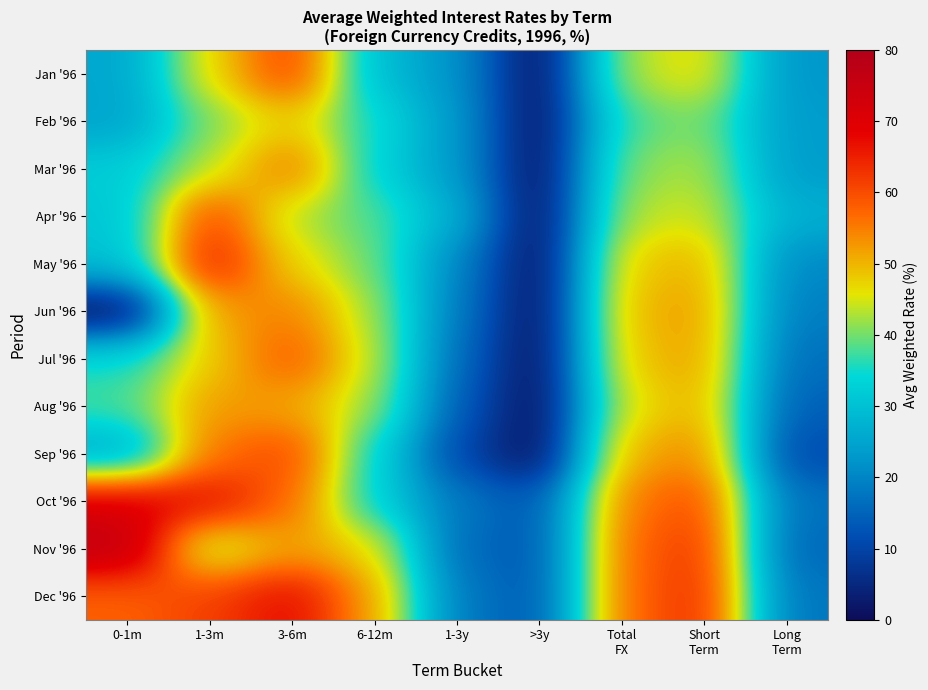

Reading left to right, extract all data points from this chart.

Jan '96: 0-1m=25.3	1-3m=46.8	3-6m=61.9	6-12m=29.3	1-3y=22.6	>3y=0.0	Total
FX=42.7	Short
Term=47.2	Long
Term=22.6
Feb '96: 0-1m=24.9	1-3m=40.5	3-6m=48.2	6-12m=34.9	1-3y=23.5	>3y=0.0	Total
FX=37.7	Short
Term=40.7	Long
Term=23.5
Mar '96: 0-1m=32.1	1-3m=43.3	3-6m=56.4	6-12m=33.4	1-3y=23.6	>3y=0.0	Total
FX=40.8	Short
Term=43.2	Long
Term=23.6
Apr '96: 0-1m=30.8	1-3m=61.7	3-6m=42.7	6-12m=38.3	1-3y=27.2	>3y=0.0	Total
FX=43.2	Short
Term=45.1	Long
Term=26.9
May '96: 0-1m=30.0	1-3m=66.3	3-6m=47.0	6-12m=39.8	1-3y=20.4	>3y=0.0	Total
FX=48.0	Short
Term=50.9	Long
Term=20.4
Jun '96: 0-1m=0.0	1-3m=52.1	3-6m=54.9	6-12m=42.2	1-3y=18.8	>3y=0.0	Total
FX=49.6	Short
Term=52.6	Long
Term=18.8
Jul '96: 0-1m=35.0	1-3m=47.8	3-6m=59.1	6-12m=43.9	1-3y=16.5	>3y=0.0	Total
FX=48.4	Short
Term=52.3	Long
Term=16.5
Aug '96: 0-1m=37.6	1-3m=52.6	3-6m=51.4	6-12m=42.1	1-3y=14.4	>3y=0.0	Total
FX=45.3	Short
Term=51.0	Long
Term=14.4
Sep '96: 0-1m=25.7	1-3m=56.0	3-6m=60.7	6-12m=34.1	1-3y=10.7	>3y=0.0	Total
FX=50.2	Short
Term=54.6	Long
Term=10.7
Oct '96: 0-1m=70.8	1-3m=67.3	3-6m=56.8	6-12m=33.4	1-3y=18.2	>3y=12.8	Total
FX=55.1	Short
Term=60.4	Long
Term=17.0
Nov '96: 0-1m=76.6	1-3m=41.8	3-6m=52.0	6-12m=47.1	1-3y=15.9	>3y=12.8	Total
FX=56.7	Short
Term=63.0	Long
Term=15.3
Dec '96: 0-1m=57.7	1-3m=61.4	3-6m=67.9	6-12m=51.9	1-3y=18.4	>3y=12.8	Total
FX=56.6	Short
Term=64.0	Long
Term=17.5